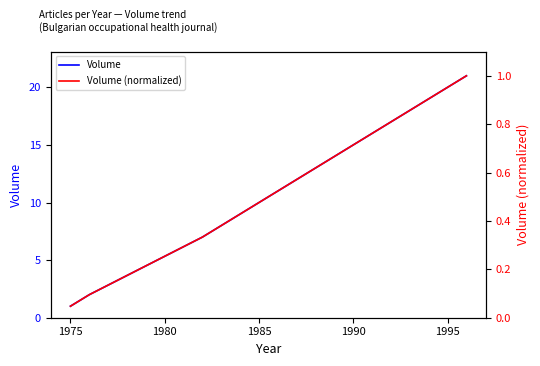

Is this an area chart (filled region under the line)?

No